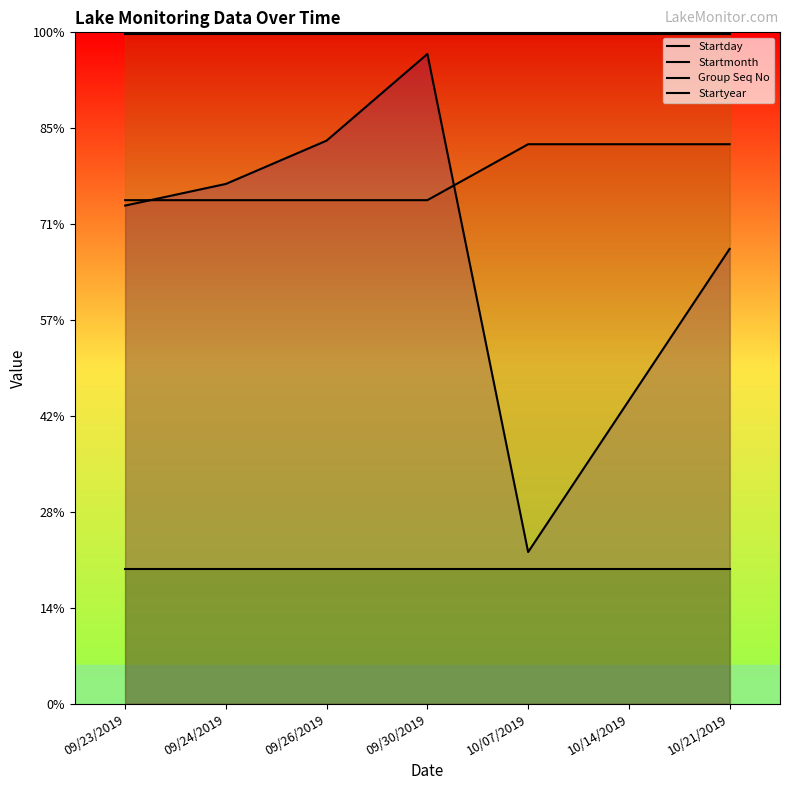

The value of Group Seq No at 10/21/2019 is 7.0. True or false?

True